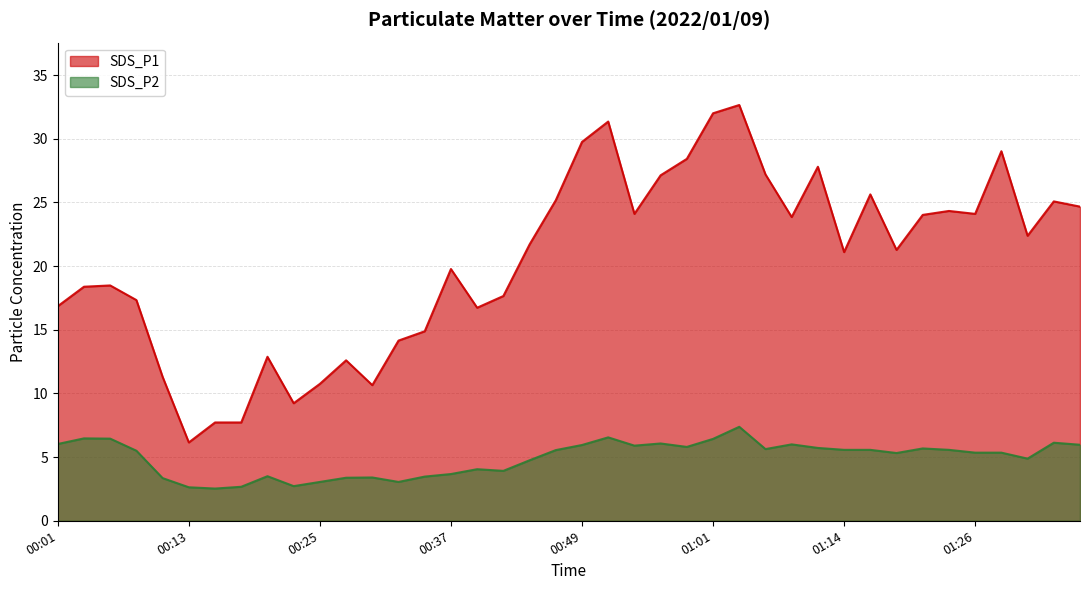

Rank the series by their average value, from lowest to highest.

SDS_P2, SDS_P1